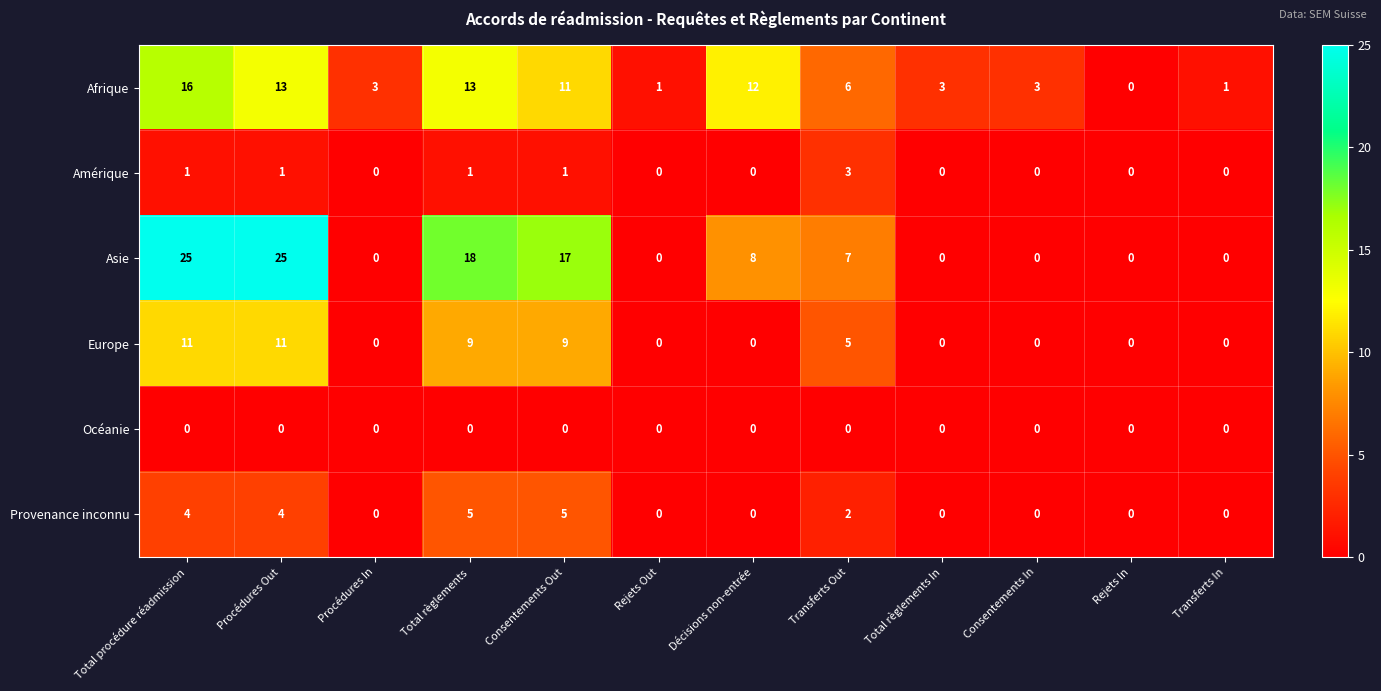

Where does the Asie series first go above 7?

Total procédure réadmission